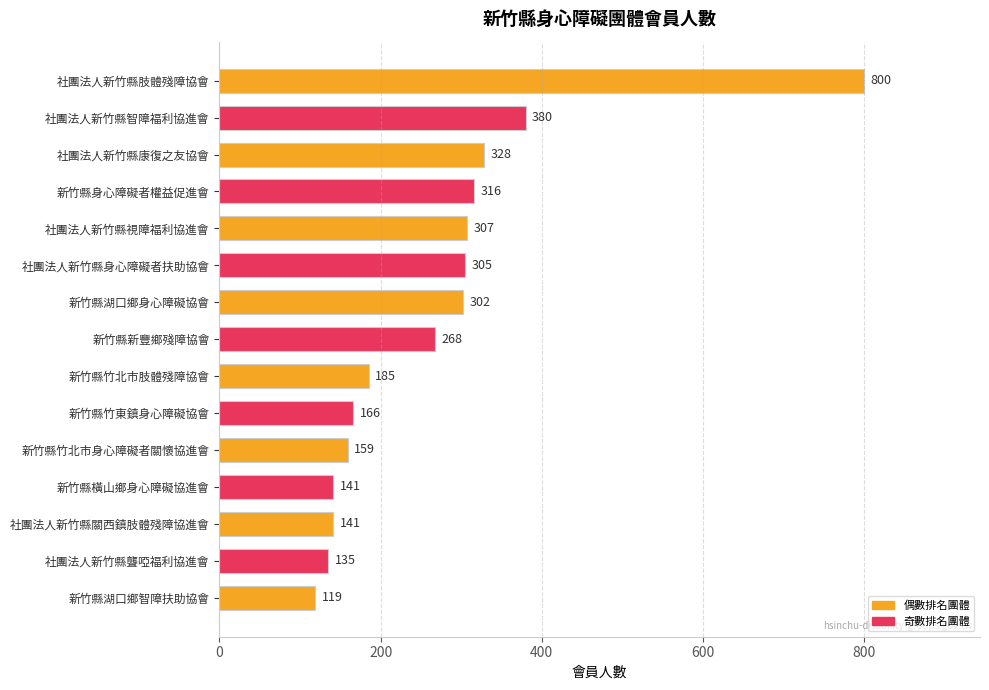

What is the greatest value displayed?

800